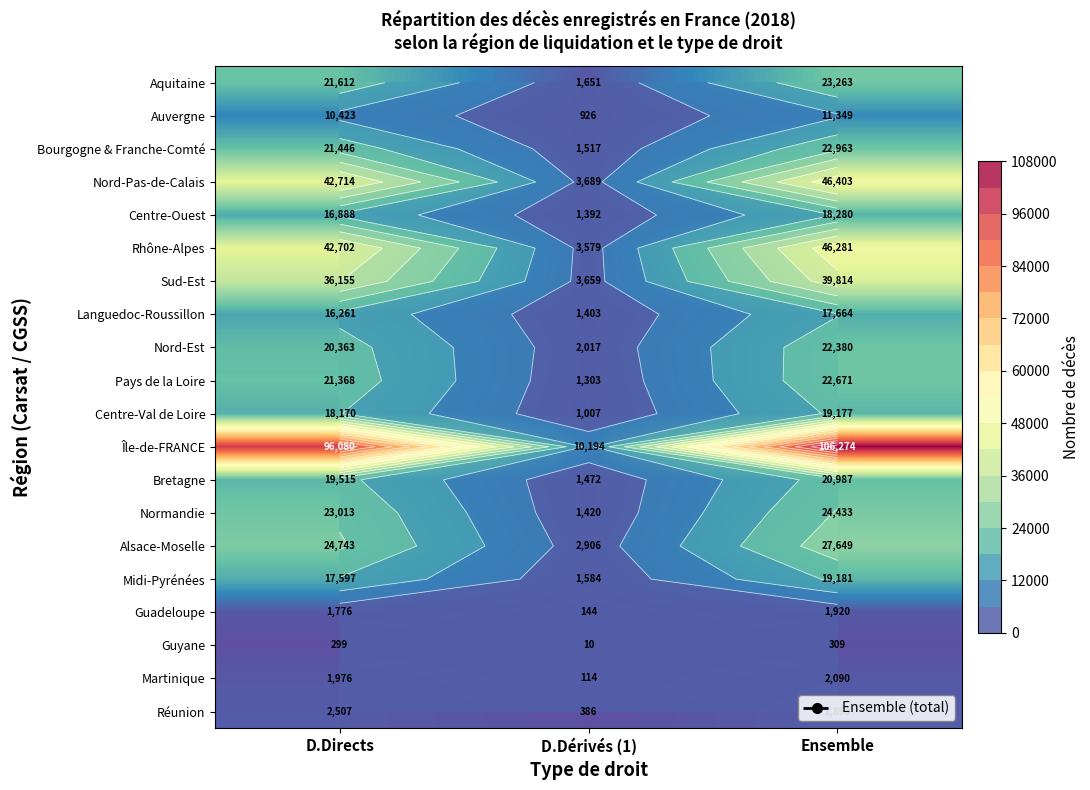

The value of Guyane at D.Directs is 299. True or false?

True